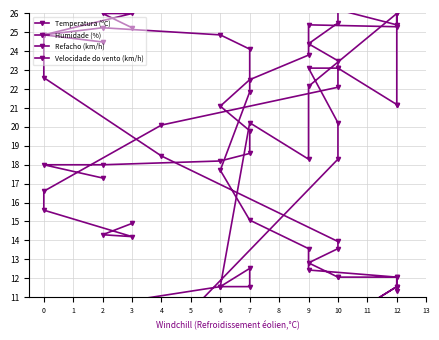

How many data points in Temperatura (ºC) are above 21?

12